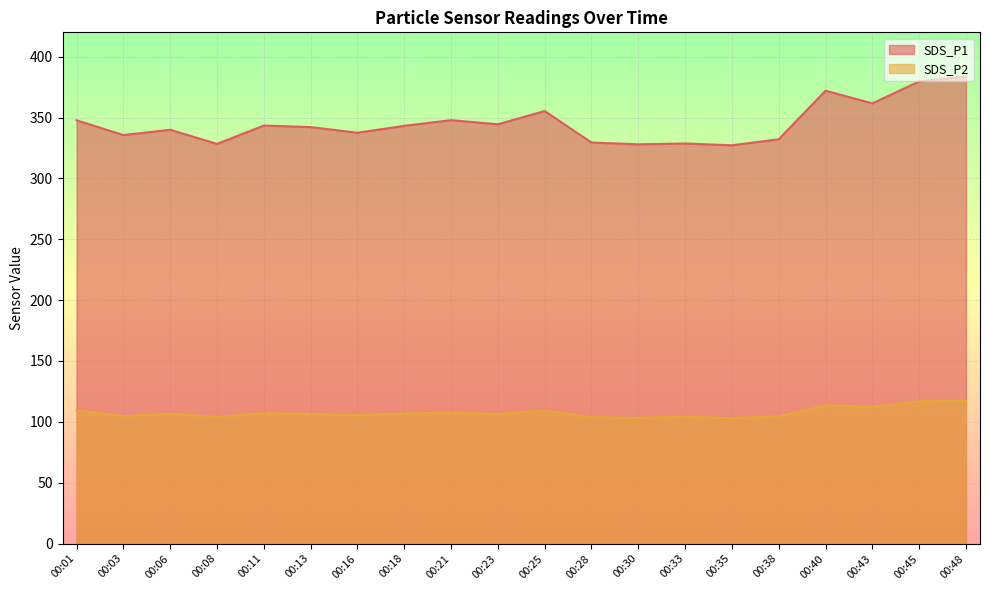

Reading right to left, what are all the values shown in this chart?

SDS_P1: 00:48=383.8	00:45=379.7	00:43=361.6	00:40=372.1	00:38=332.1	00:35=327.2	00:33=328.7	00:30=328.0	00:28=329.5	00:25=355.4	00:23=344.5	00:21=347.9	00:18=343.2	00:16=337.5	00:13=342.2	00:11=343.4	00:08=328.4	00:06=339.9	00:03=335.6	00:01=347.7
SDS_P2: 00:48=117.3	00:45=117.0	00:43=112.3	00:40=113.7	00:38=104.5	00:35=103.0	00:33=104.2	00:30=103.2	00:28=103.8	00:25=109.3	00:23=106.4	00:21=107.7	00:18=106.9	00:16=105.3	00:13=106.5	00:11=107.1	00:08=104.1	00:06=106.7	00:03=104.6	00:01=109.4